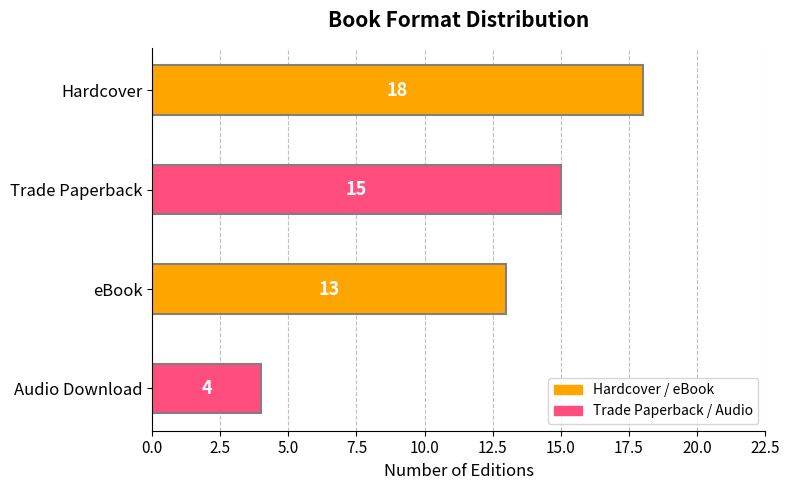

How many data points does each series have?

4